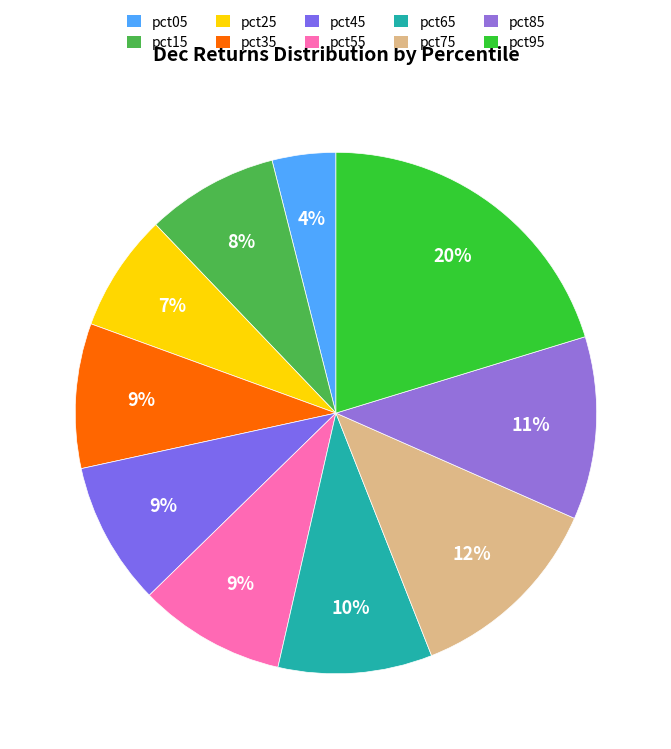

Is it true that pct65 is 1% of the pie?

False